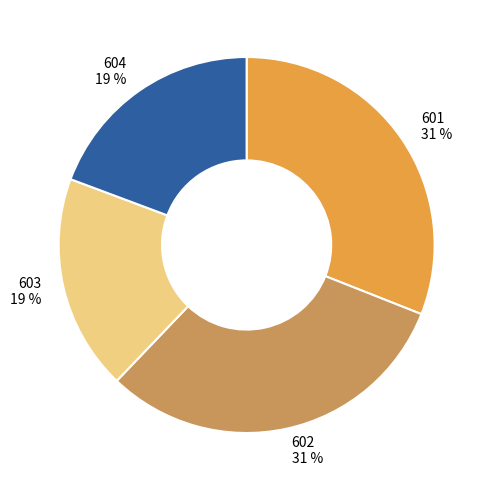

How many segments does this pie chart have?

4